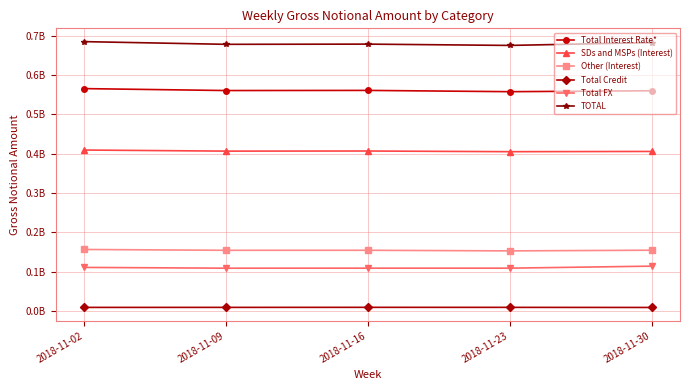

Reading left to right, extract all data points from this chart.

Total Interest Rate*: 2018-11-02=565468186	2018-11-09=560539965	2018-11-16=560882330	2018-11-23=557634452	2018-11-30=559952911
SDs and MSPs (Interest): 2018-11-02=409212016	2018-11-09=406415233	2018-11-16=406705779	2018-11-23=404994933	2018-11-30=405600576
Other (Interest): 2018-11-02=156256170	2018-11-09=154124732	2018-11-16=154176551	2018-11-23=152639520	2018-11-30=154352335
Total Credit: 2018-11-02=8879830	2018-11-09=8933838	2018-11-16=9041423	2018-11-23=8979265	2018-11-30=8732151
Total FX: 2018-11-02=110622623	2018-11-09=108619333	2018-11-16=108695800	2018-11-23=108692788	2018-11-30=113825862
TOTAL: 2018-11-02=684970638	2018-11-09=678093135	2018-11-16=678619552	2018-11-23=675306505	2018-11-30=682510924